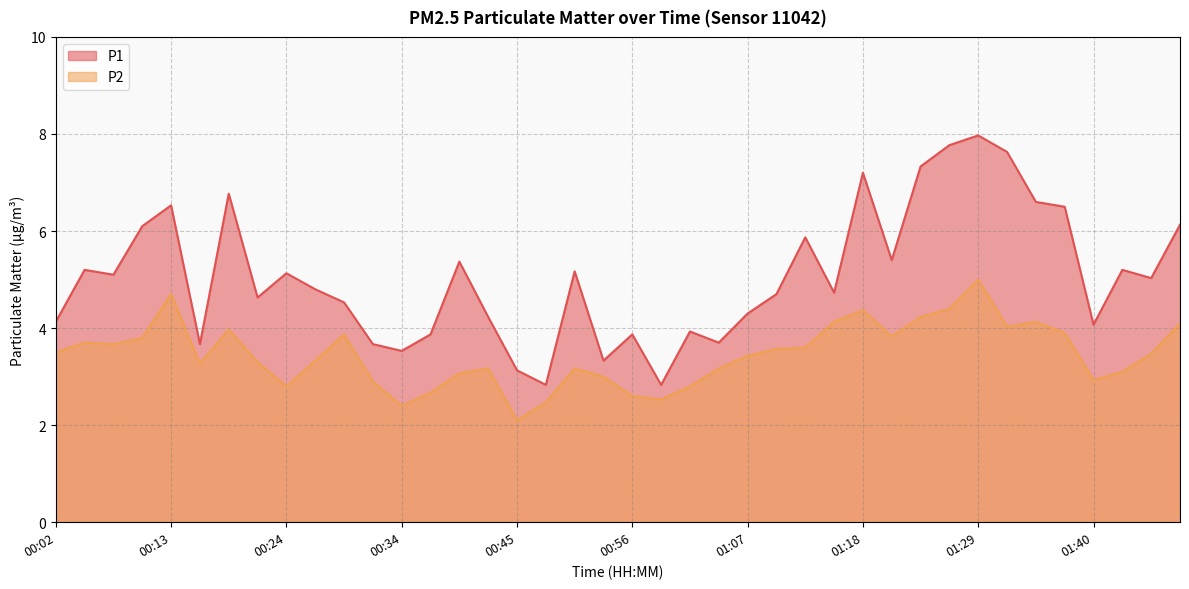

How many interior local valleys does the P1 series have?

12